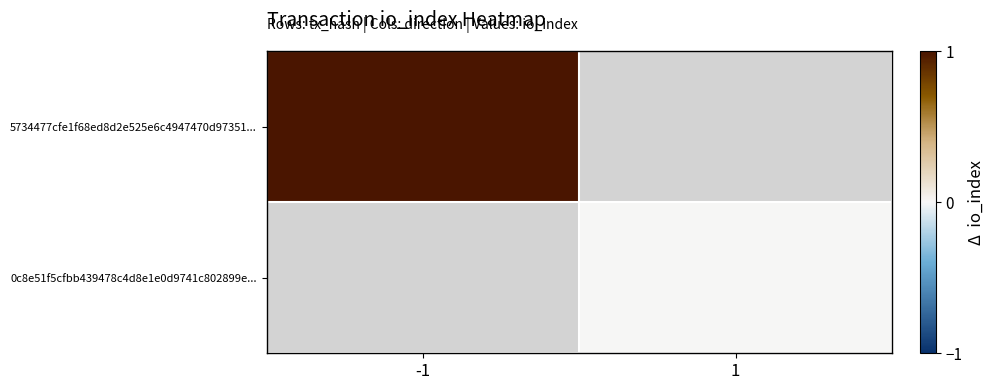

Is the value of 0c8e51f5cfbb439478c4d8e1e0d9741c802899e... at -1 greater than the value of 5734477cfe1f68ed8d2e525e6c4947470d97351... at -1?

No